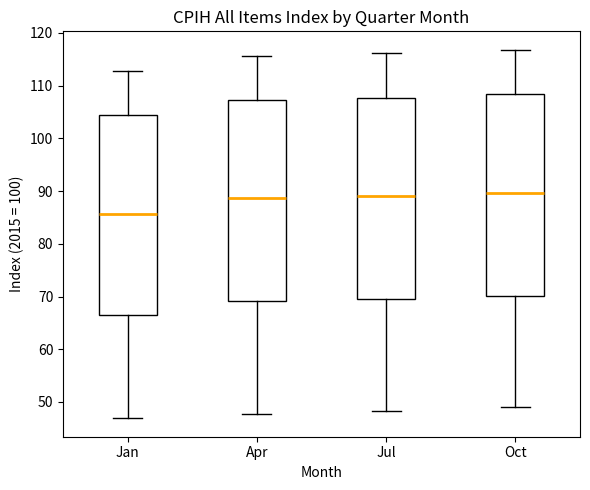

Reading left to right, transcribe this box plot: for each box, give where its median line is, the range the box spans, and where its two whiskers end, as read against the y-axis. The values are not printed on the chart, so give them approximately, as read against the axis.

Jan: median 86, box 66 to 104, whiskers 47 to 113
Apr: median 89, box 69 to 107, whiskers 48 to 116
Jul: median 89, box 69 to 108, whiskers 48 to 116
Oct: median 90, box 70 to 108, whiskers 49 to 117